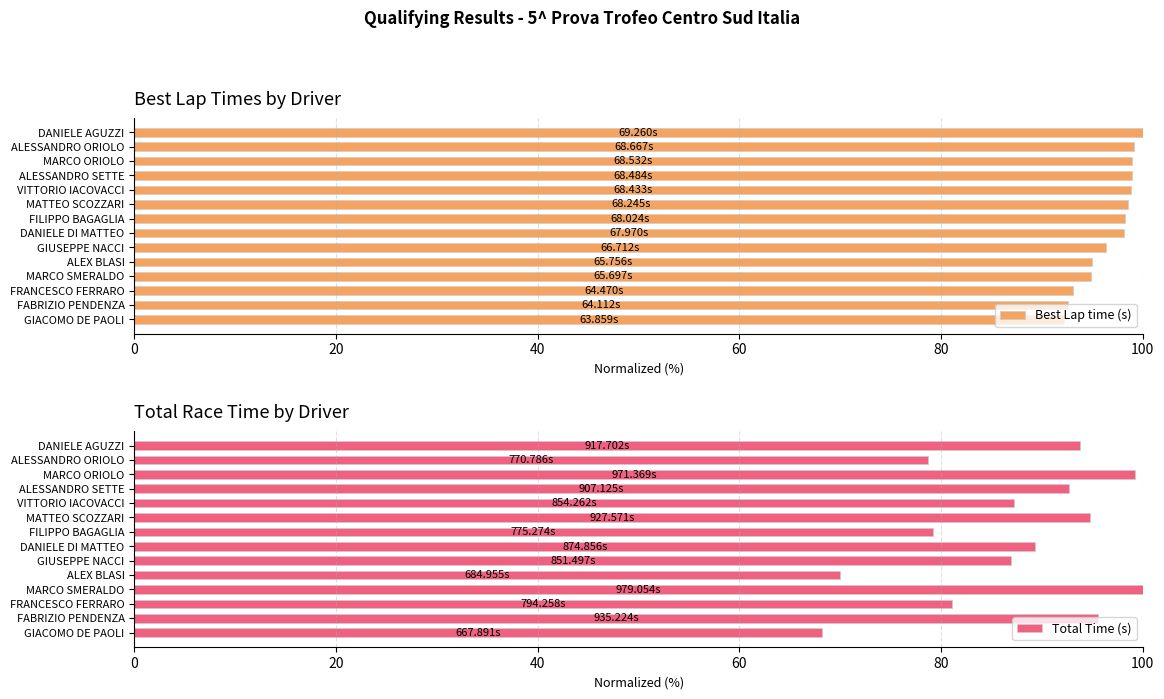

How many bars are there in each group?

2